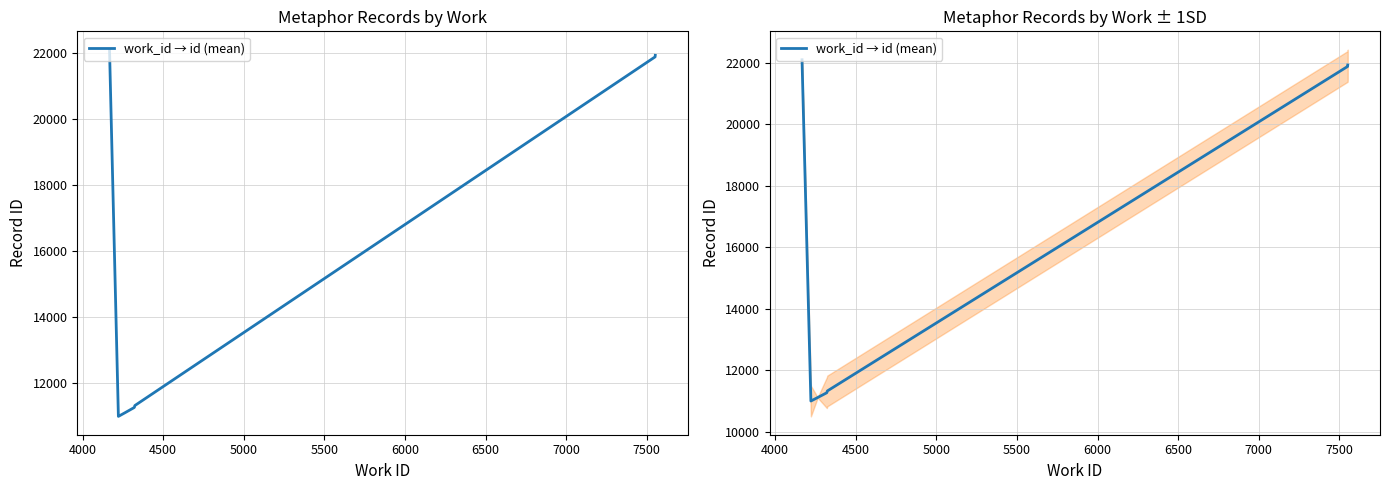

How many lines are shown in the chart?

1